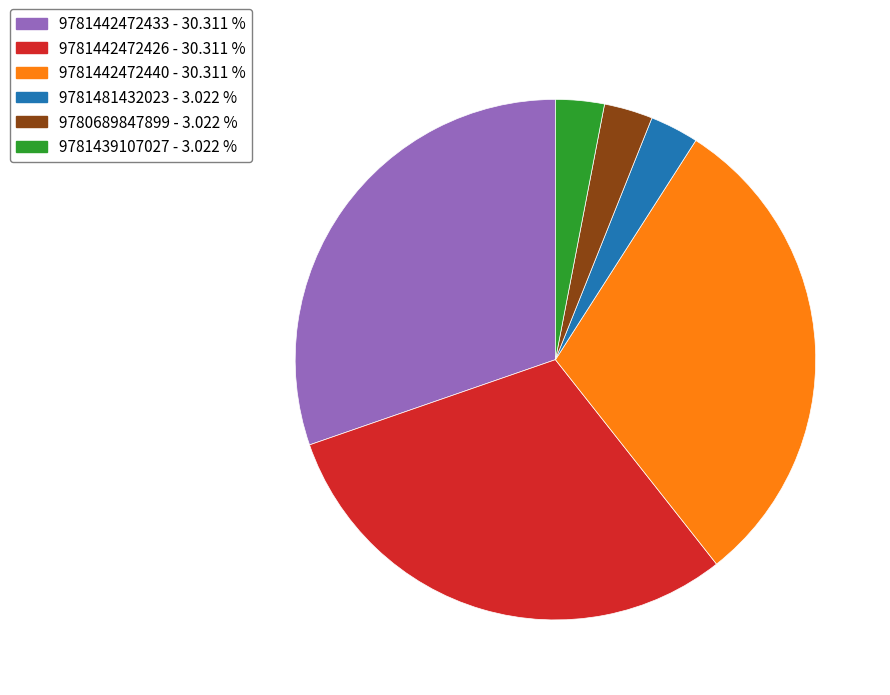

How many segments does this pie chart have?

6